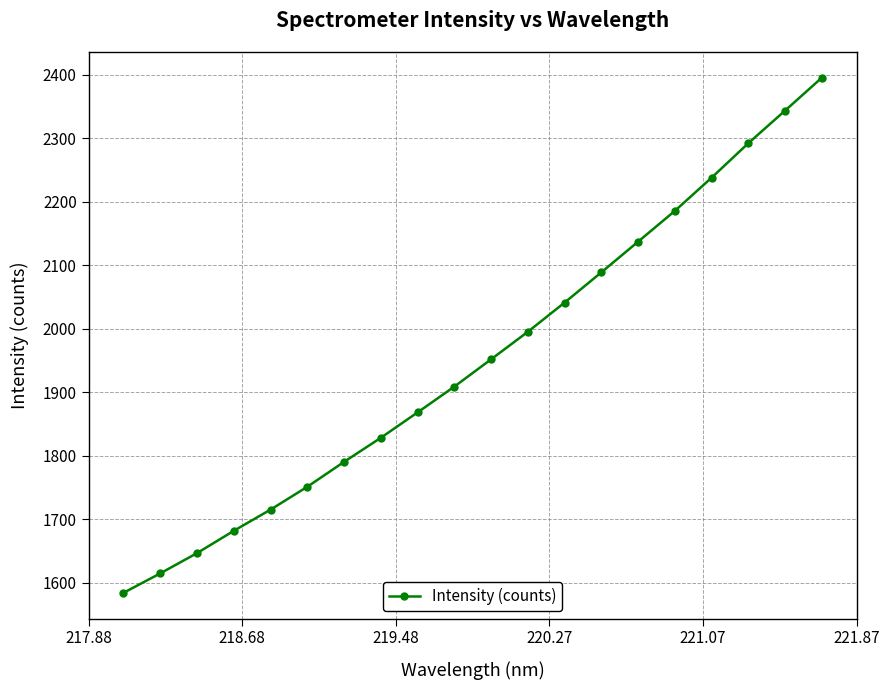

What is the difference between the maximum and minimum values?

810.8